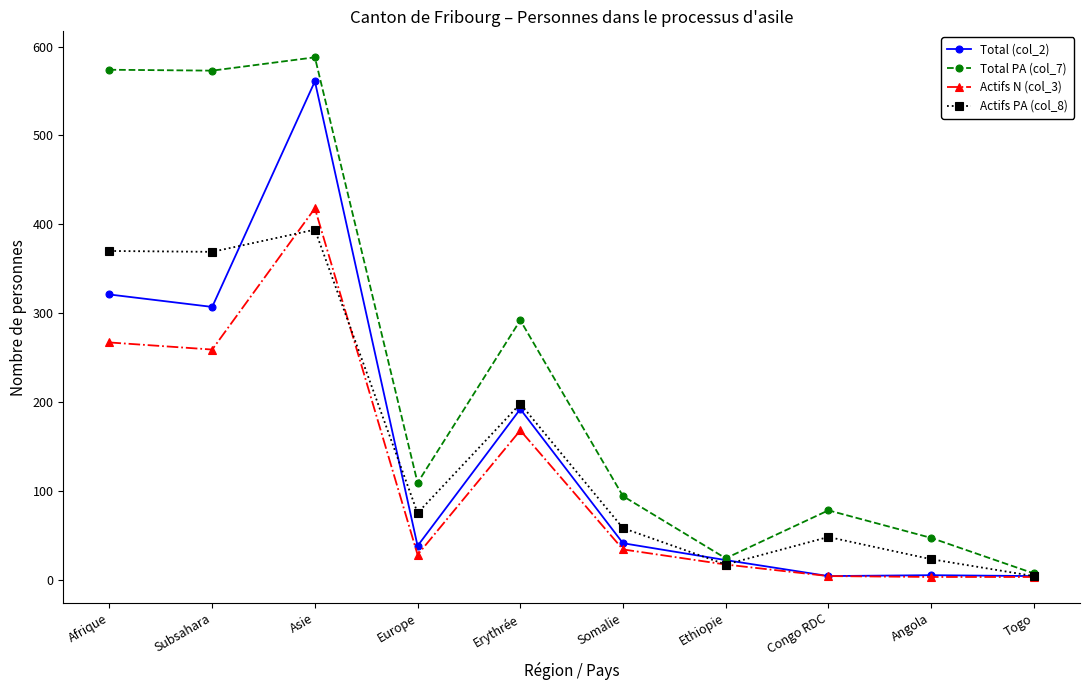

True or false: Actifs PA (col_8) has a value of 75 at Europe.

True